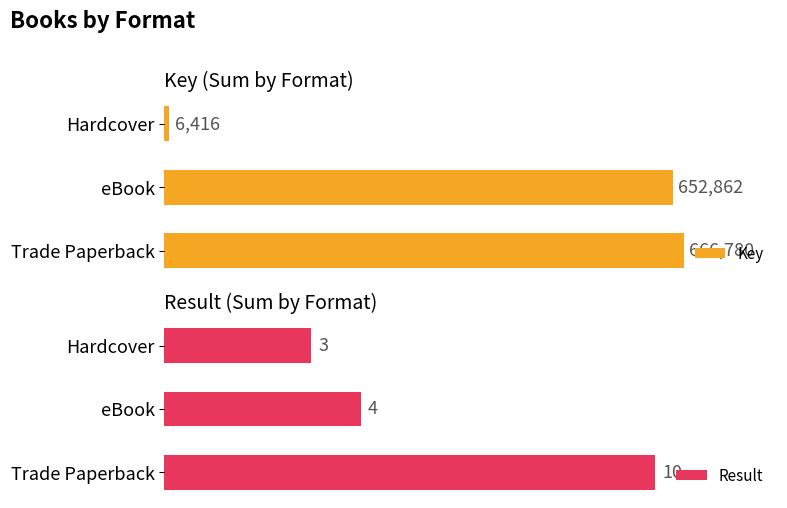

What are all the series names shown in the legend?

Key, Result